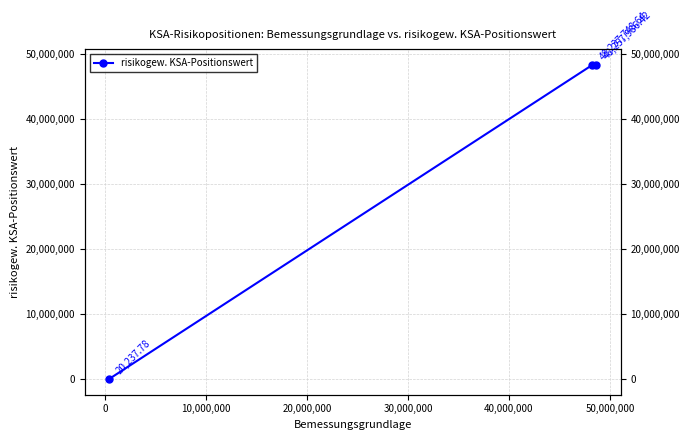

What is the smallest value displayed?

20237.8